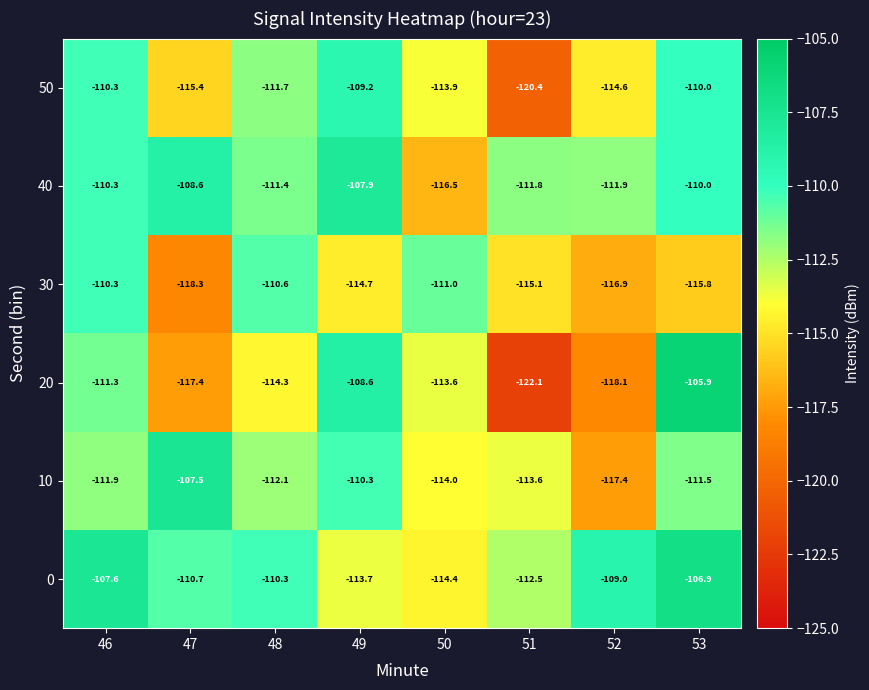

What is the highest value of the 20 series?

-105.9